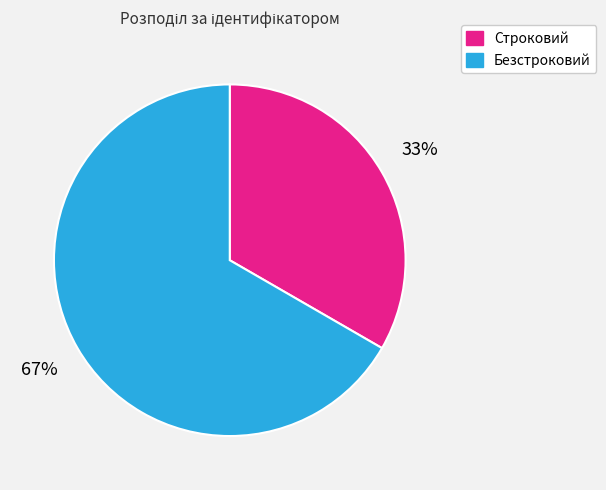

Rank the categories by value from highest to lowest.

Безстроковий, Строковий